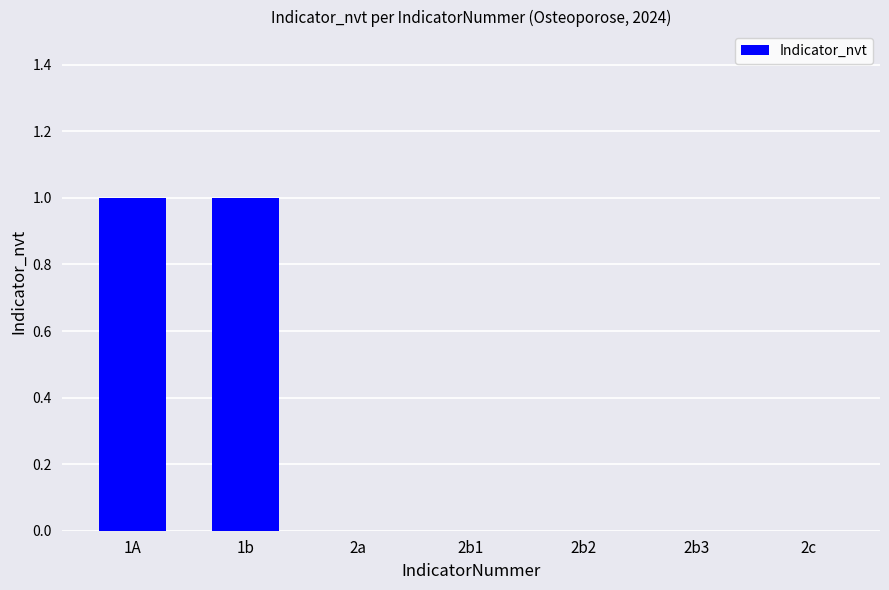

How many data points does each series have?

7